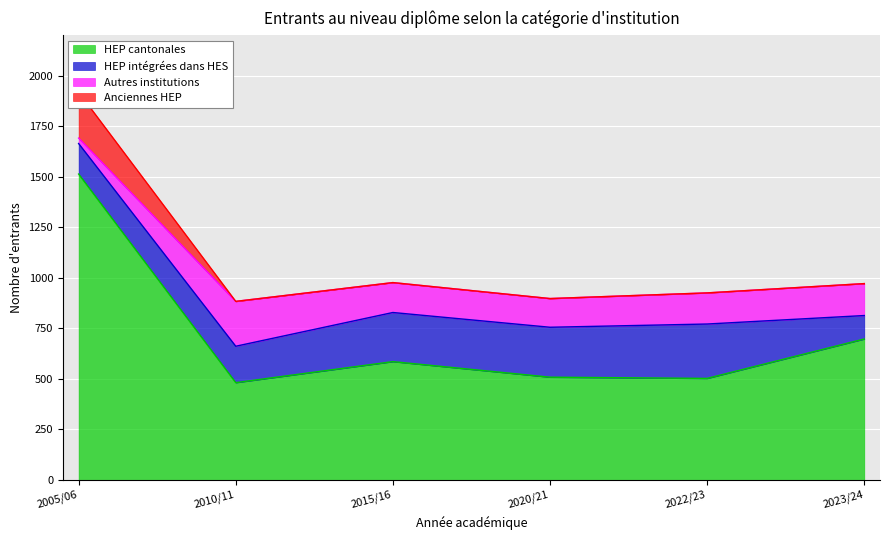

Which category has the highest value in the HEP cantonales series?

2005/06